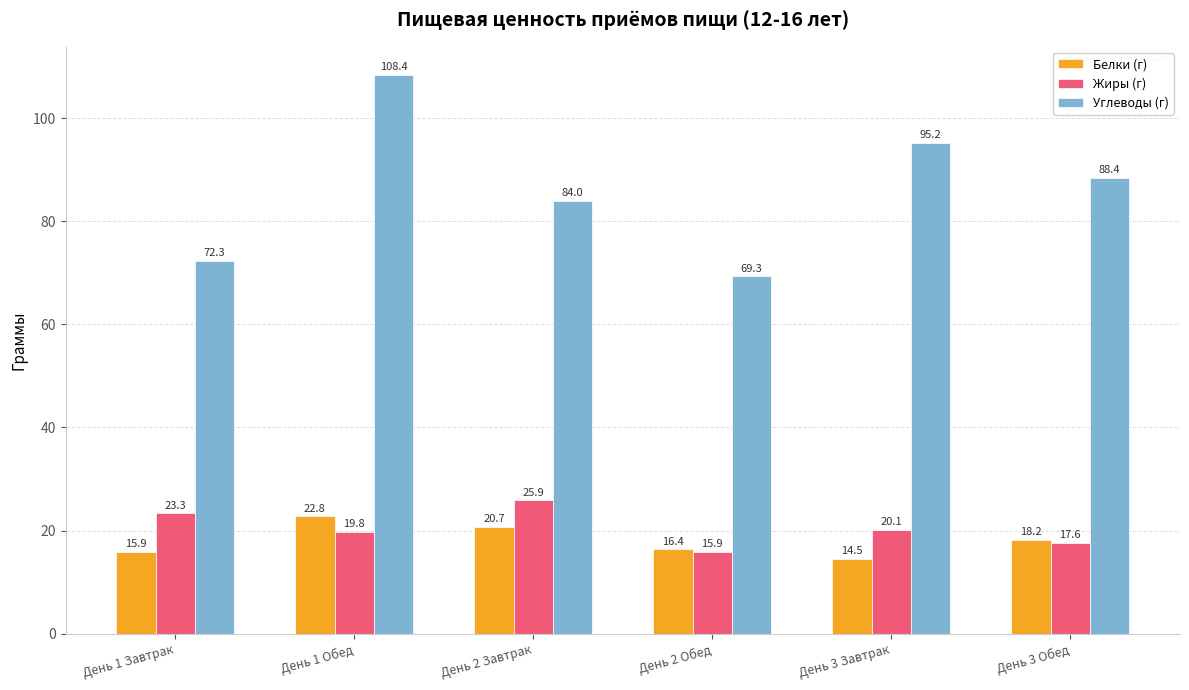

Is the value of Жиры (г) at День 3 Завтрак greater than the value of Углеводы (г) at День 2 Завтрак?

No